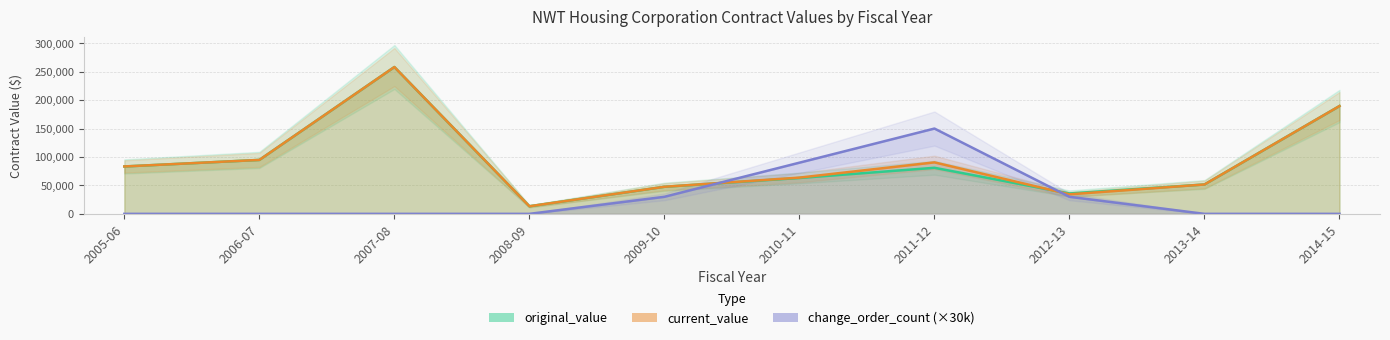

What is the label of the 6th point from the right?

2009-10